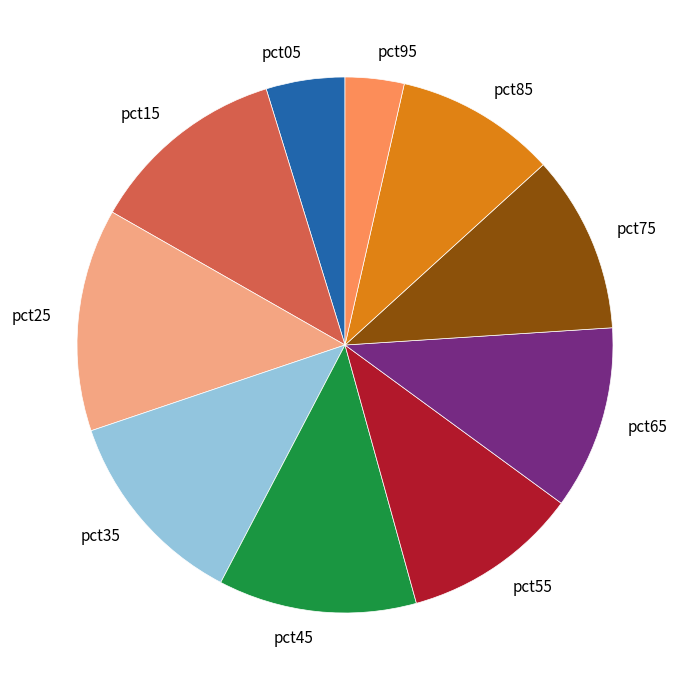

Which slice is the smallest?

pct95